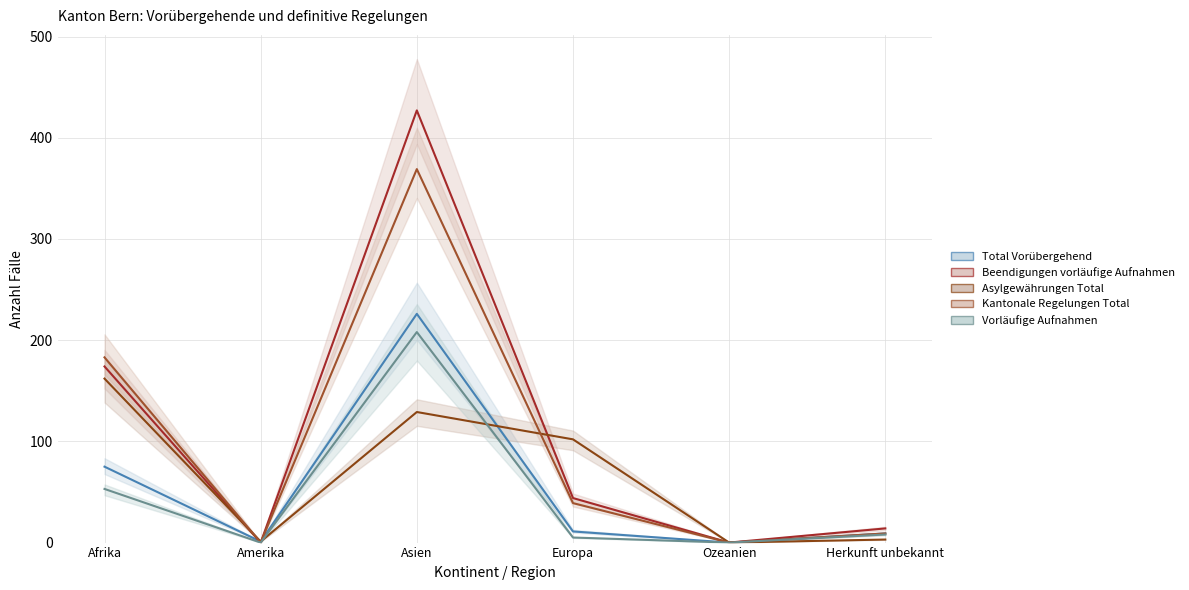

What is the total value across all series at Afrika?

647